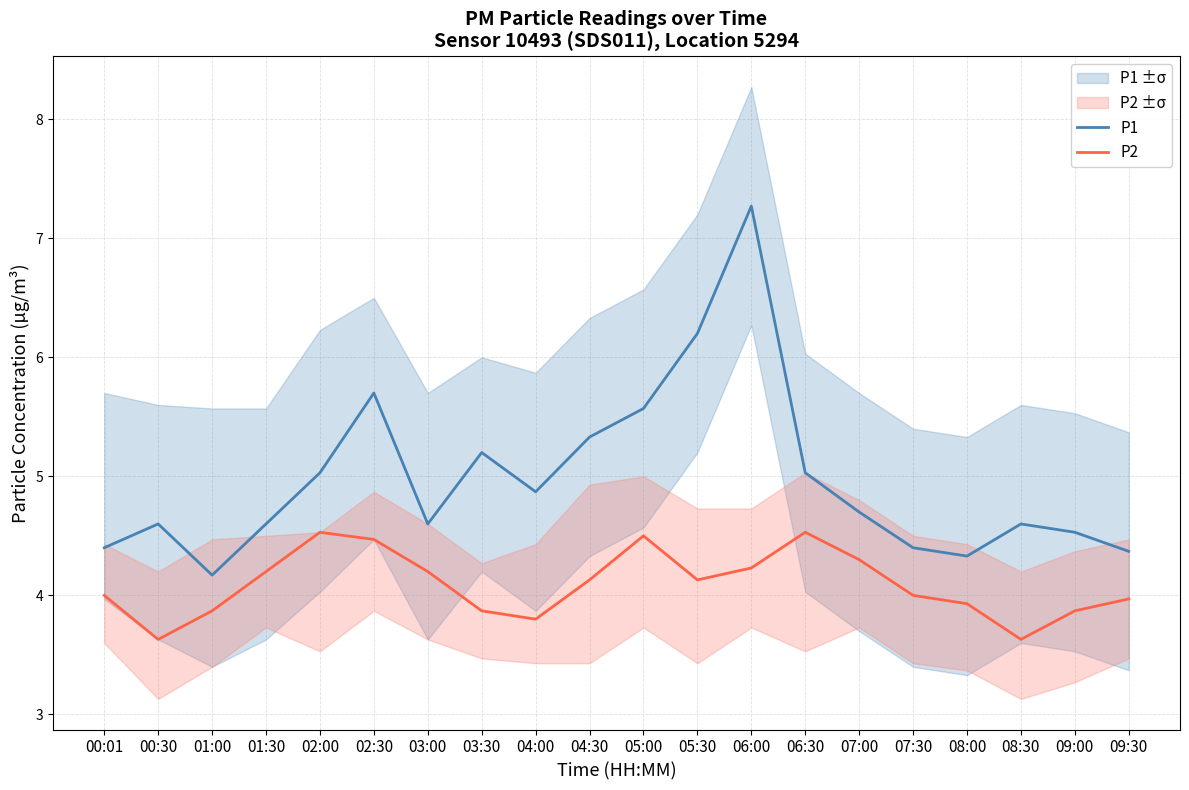

Where is the first local minimum for P1?

01:00